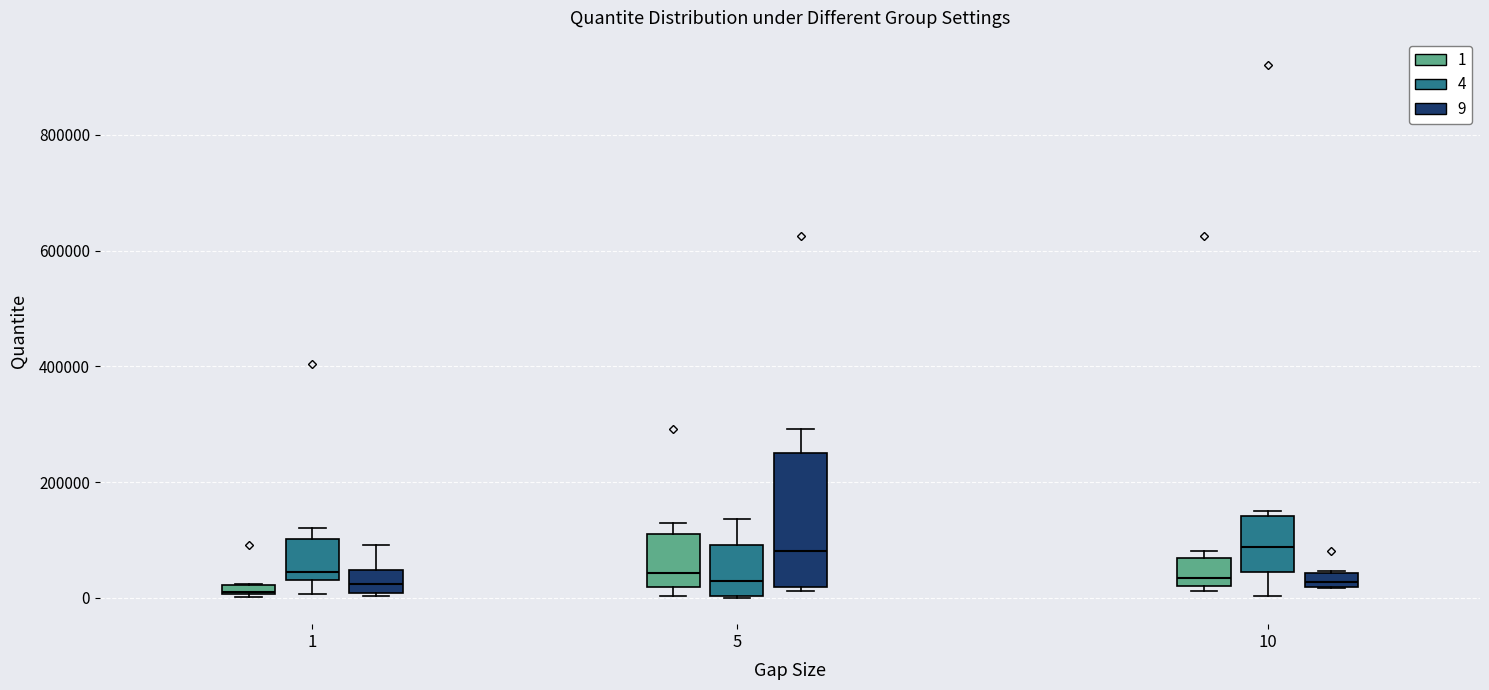

Comparing the boxes themselves (not the whiskers), which one is the tallest?

5 (9)